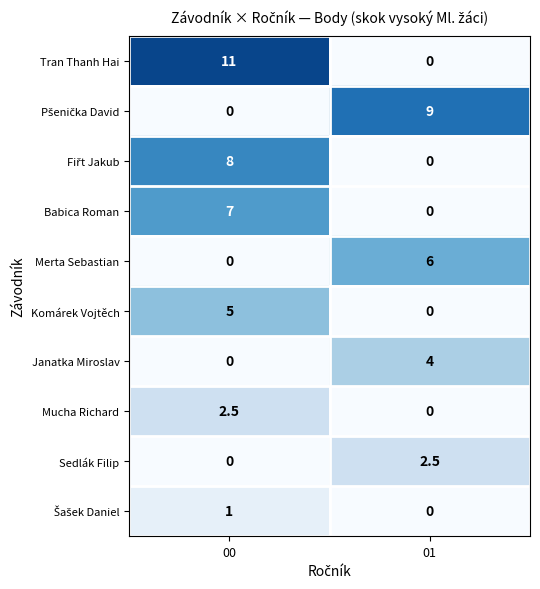

What is the total value across all series at 01?

21.5